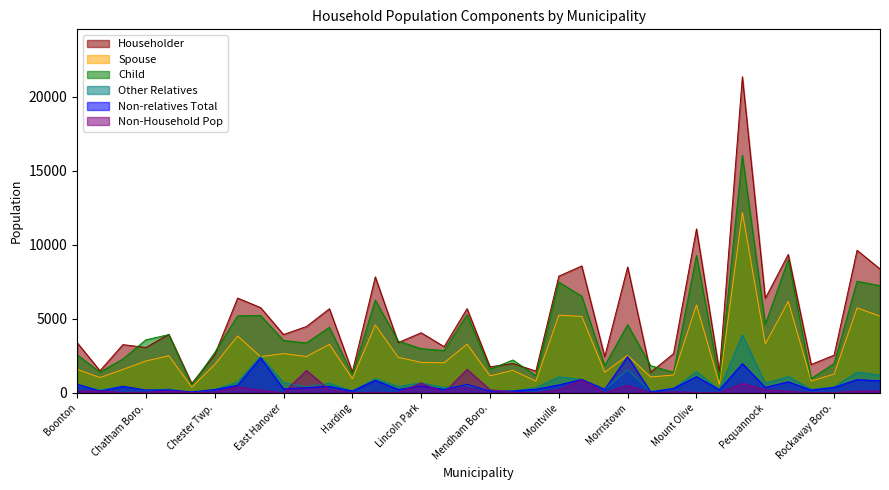

True or false: Non-relatives Total has a value of 307 at Mount Arlington.

True